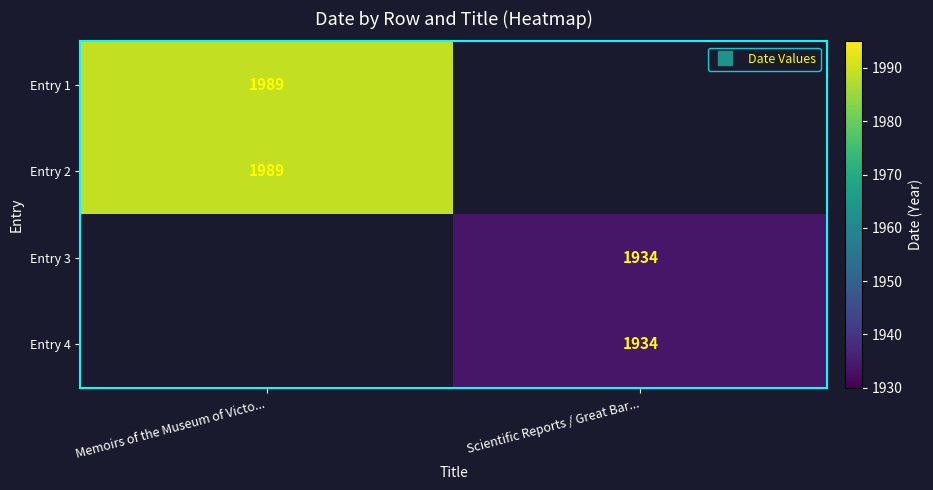

The value of Entry 4 at Scientific Reports / Great Bar... is 672.0. True or false?

False